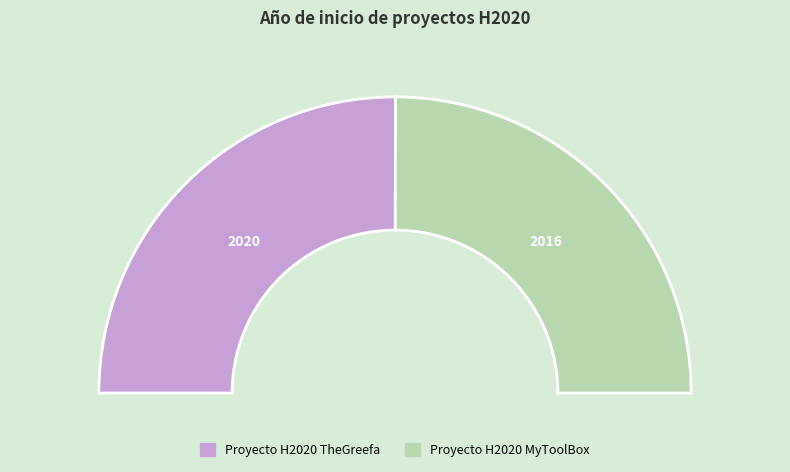

To the nearest percent, what is the average slice percentage?

50%